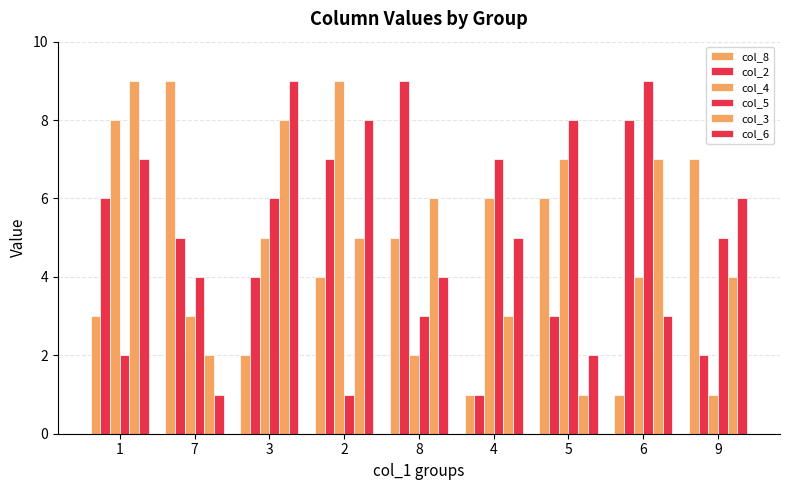

Count the col_8 values in the range 2 to 6.

5